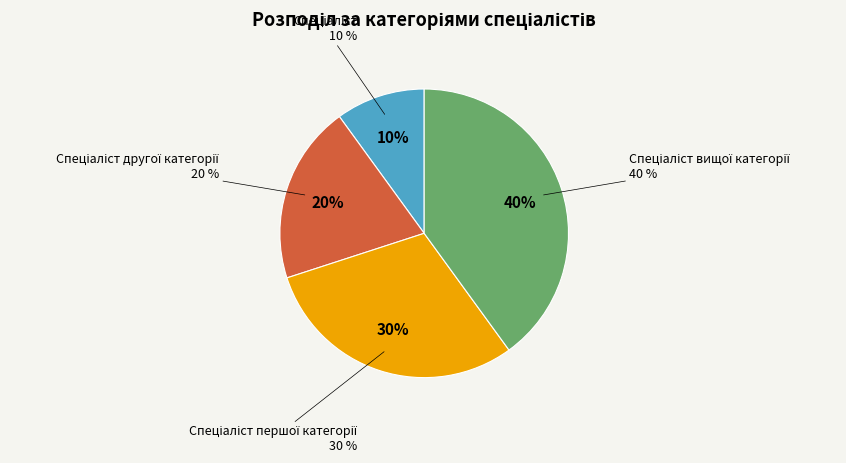

What percentage is NOT represented by Спеціаліст першої категорії?

70.0%